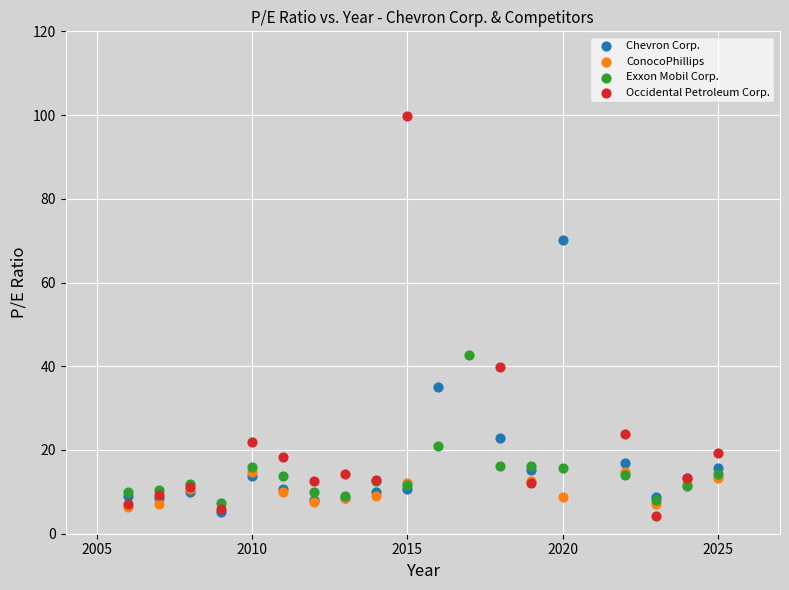

What are all the series names shown in the legend?

Chevron Corp., ConocoPhillips, Exxon Mobil Corp., Occidental Petroleum Corp.